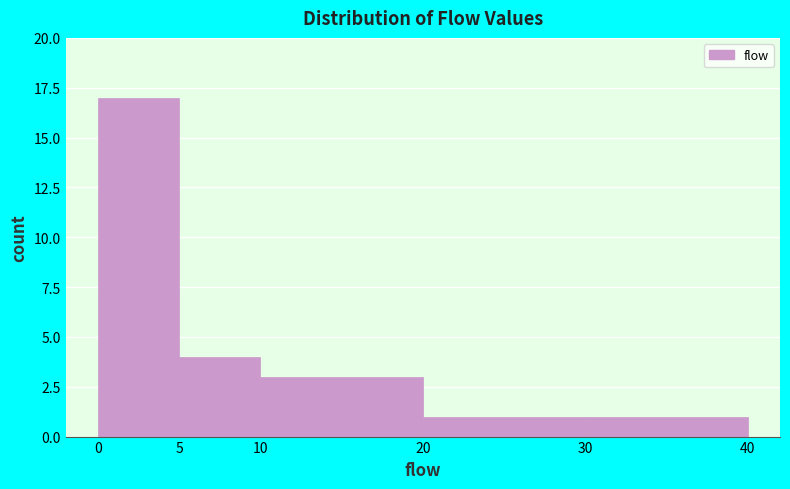

Reading left to right, transcribe this chart: for each bar, give the range it covers on the x-axis and its height. The values are not printed on the chart, so give them approximately, as read against the axis.

0 to 5: 17
5 to 10: 4
10 to 20: 3
20 to 30: 1
30 to 40: 1